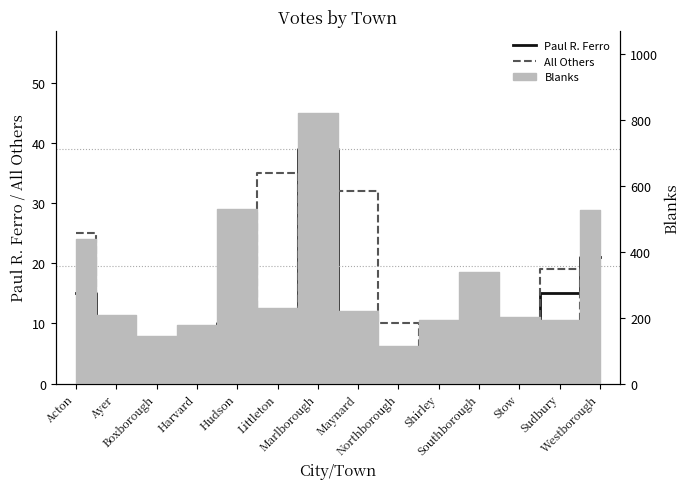

What is the approximate value of Paul R. Ferro at Acton?

15